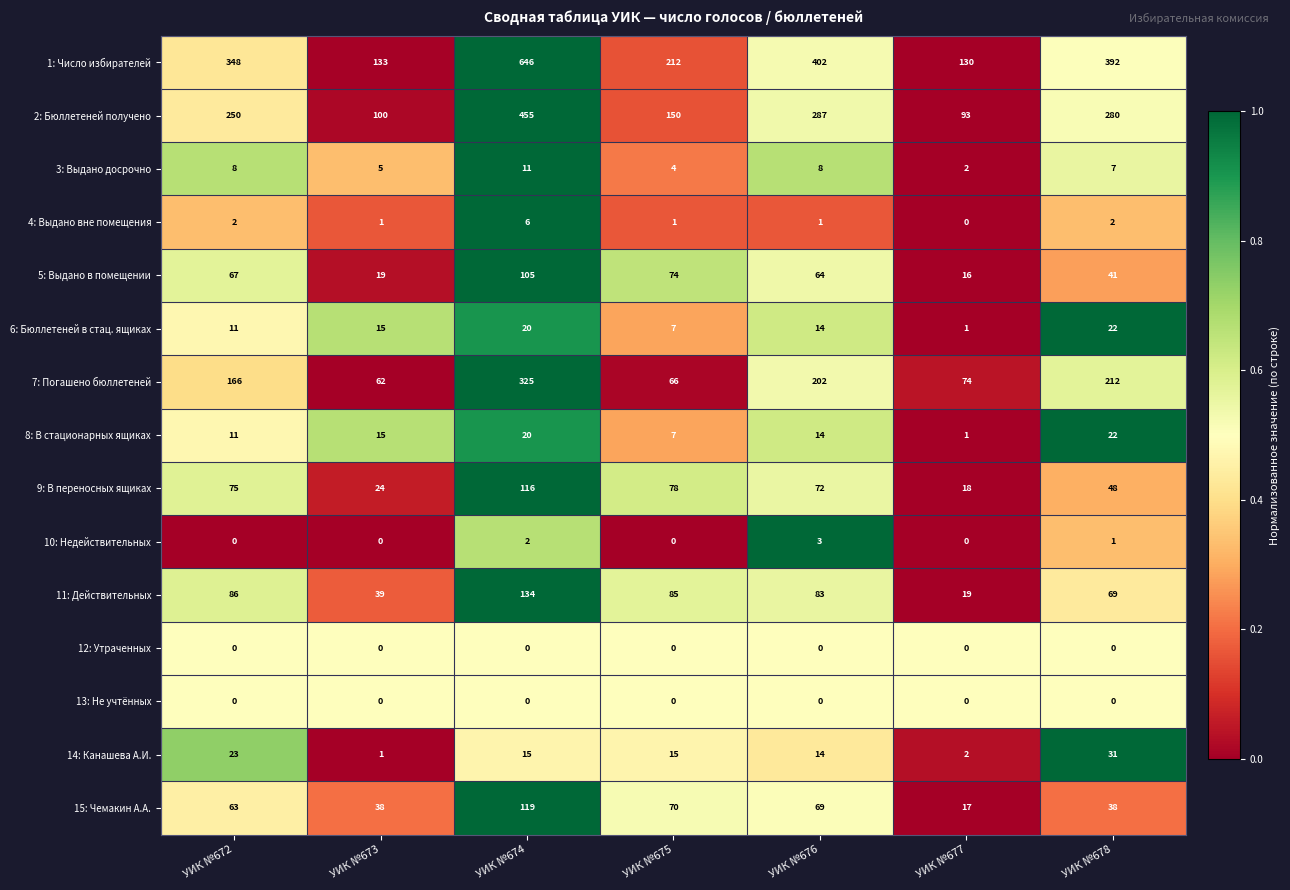

At which category is the sum across all series the highest?

УИК №674